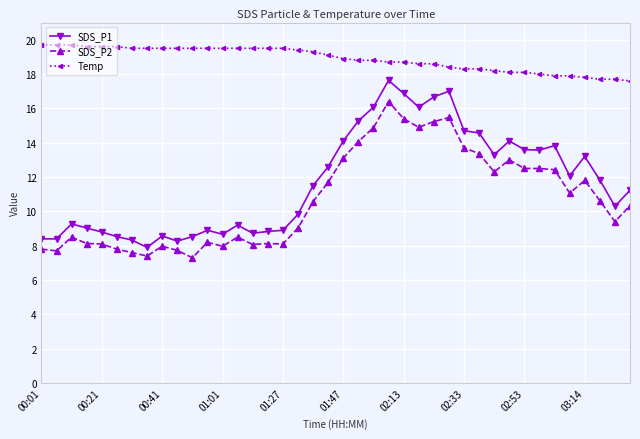

What is the value of the SDS_P2 point at the 3rd from the left?

8.5